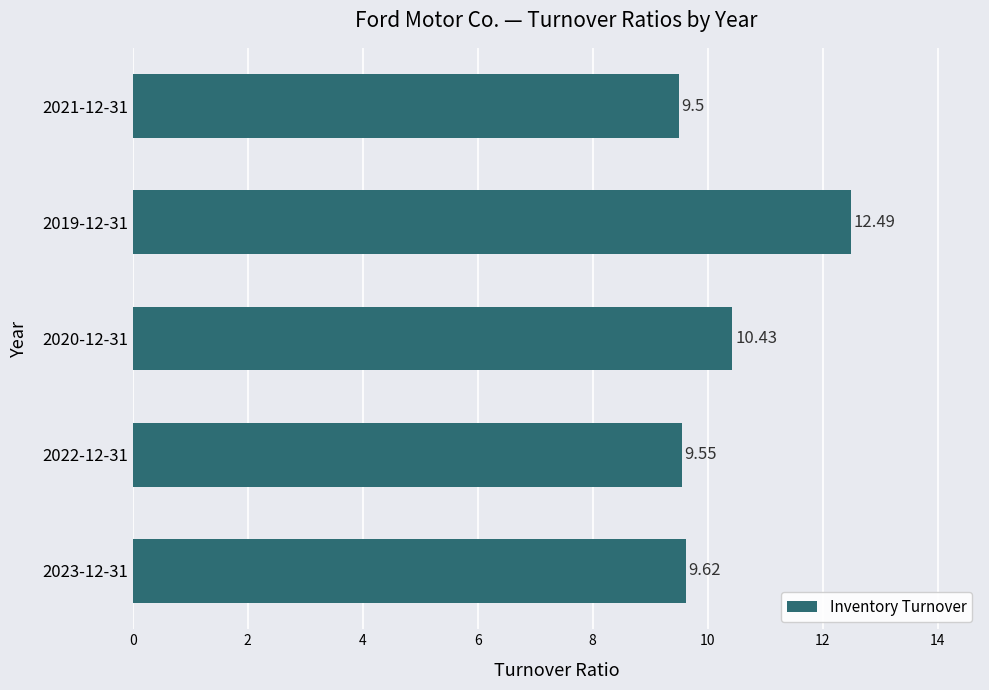

What is the sum of all values?

51.6